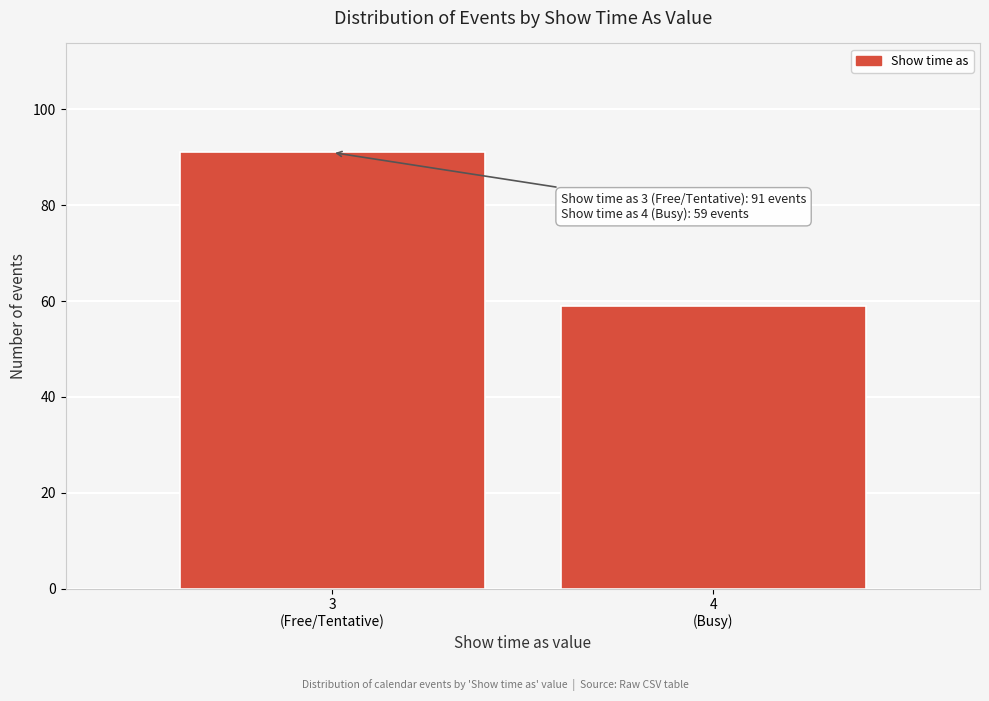

Reading left to right, extract all data points from this chart.

91	59